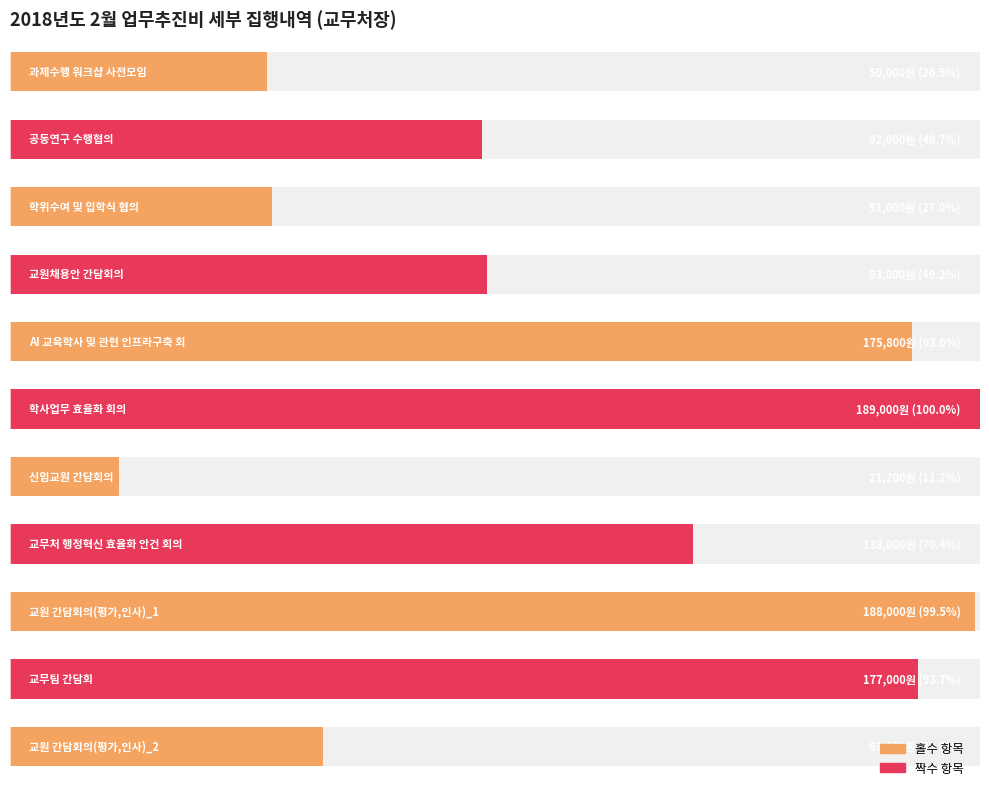

Reading right to left, list all the values displayed in this chart.

61000	177000	188000	133000	21200	189000	175800	93000	51000	92000	50000